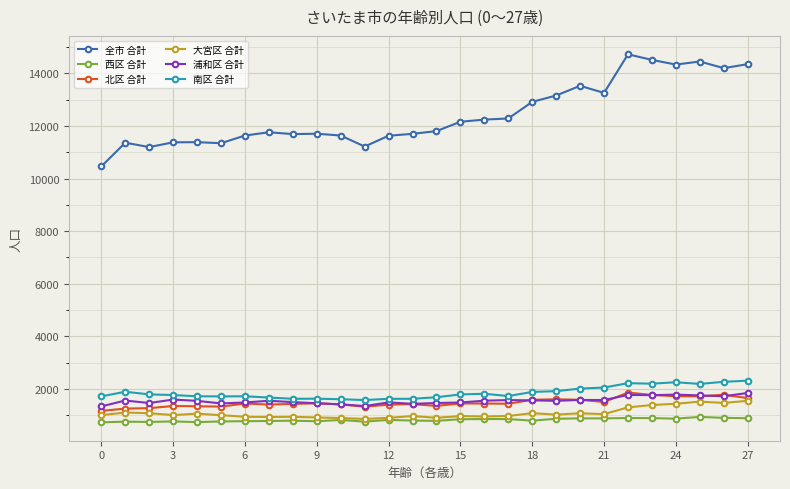

What are all the series names shown in the legend?

全市 合計, 西区 合計, 北区 合計, 大宮区 合計, 浦和区 合計, 南区 合計